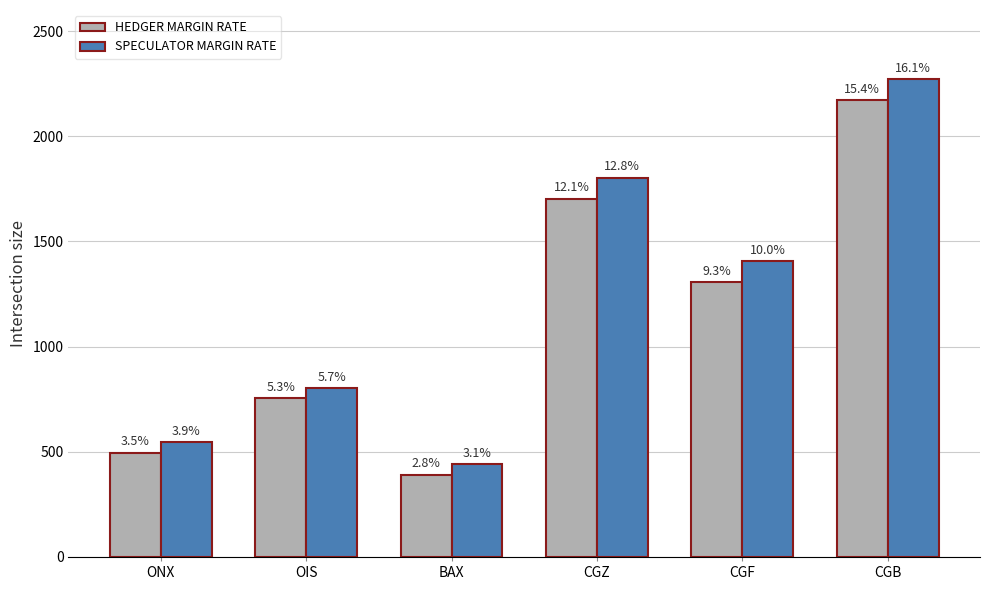

At which category does the chart reach its peak across all series?

CGB